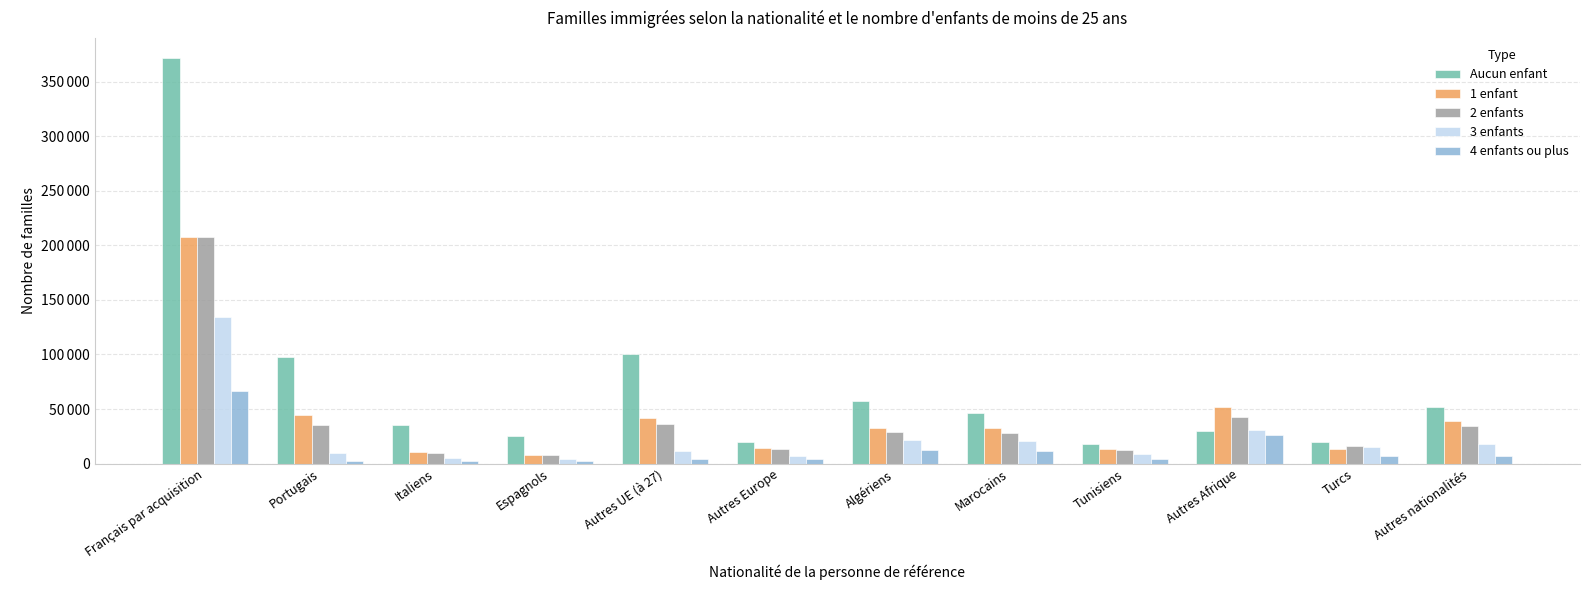

Is it true that 3 enfants equals 185747 at Français par acquisition?

False